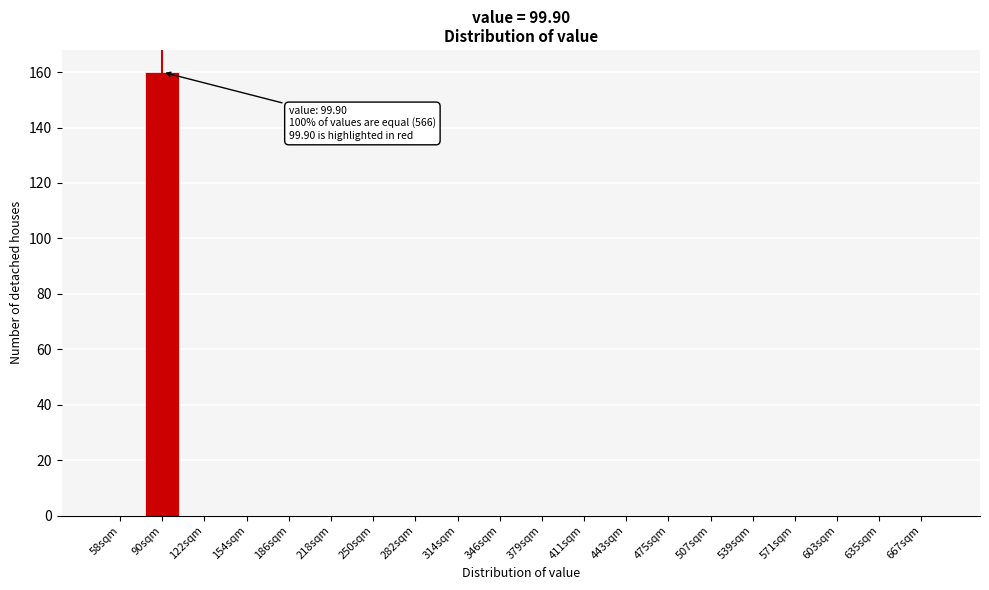

Reading right to left, what are all the values shown in this chart?

667sqm=0	635sqm=0	603sqm=0	571sqm=0	539sqm=0	507sqm=0	475sqm=0	443sqm=0	411sqm=0	379sqm=0	346sqm=0	314sqm=0	282sqm=0	250sqm=0	218sqm=0	186sqm=0	154sqm=0	122sqm=0	90sqm=160	58sqm=0